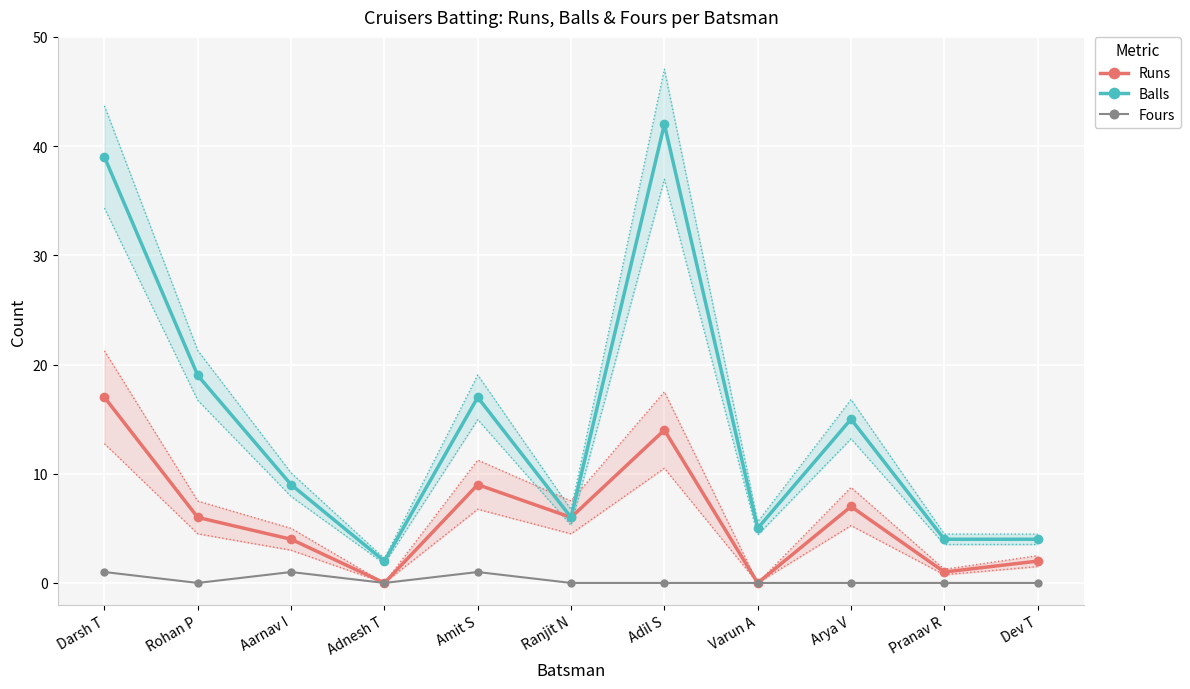

Is it true that Runs equals 6 at Ranjit N?

True